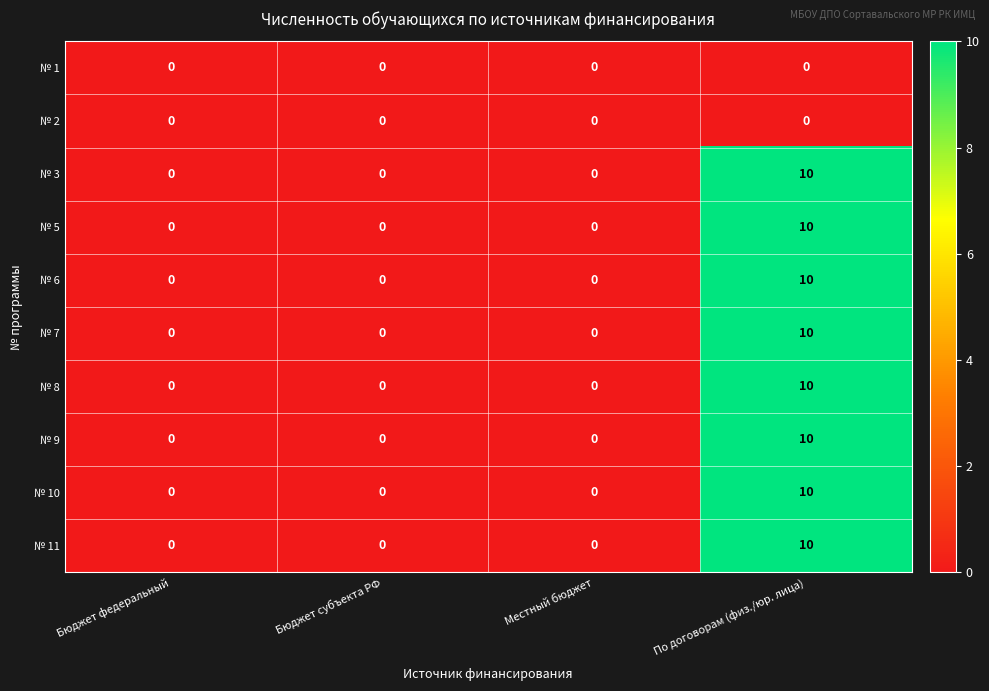

How many positive values does the № 5 series have?

1